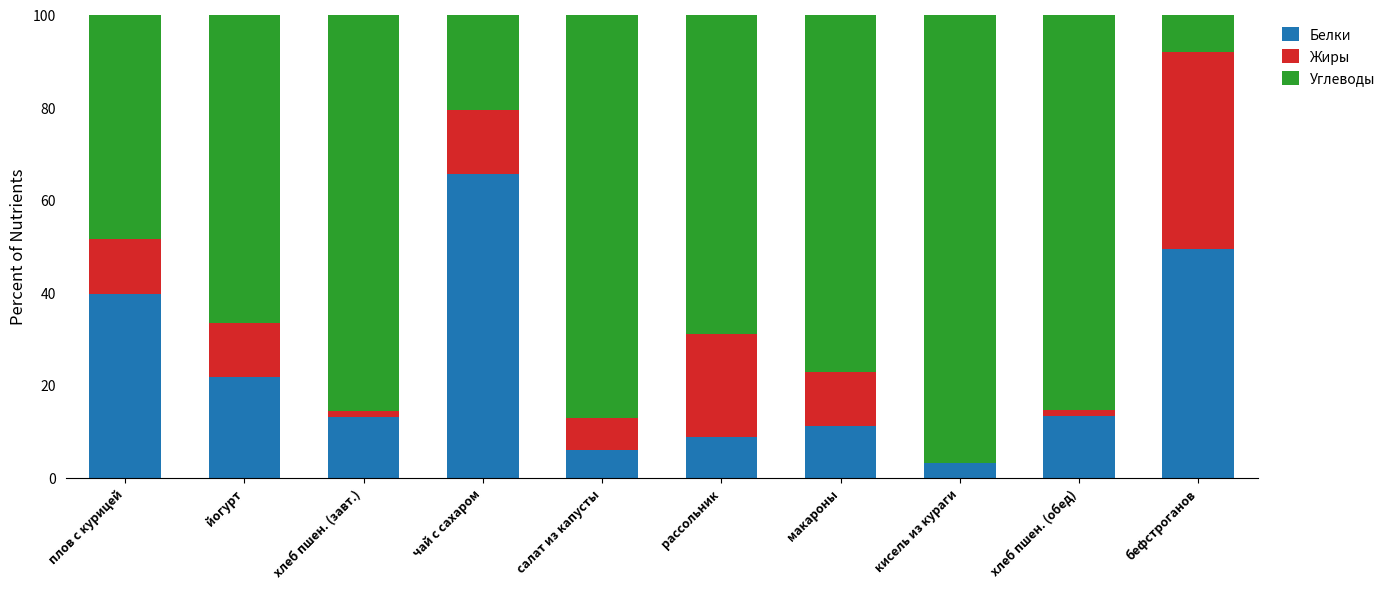

Are the bars horizontal?

No